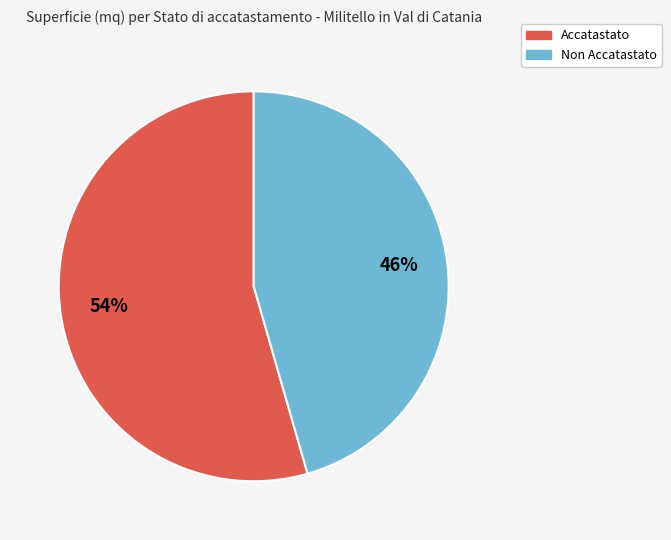

Does Accatastato account for over 50% of the chart?

Yes